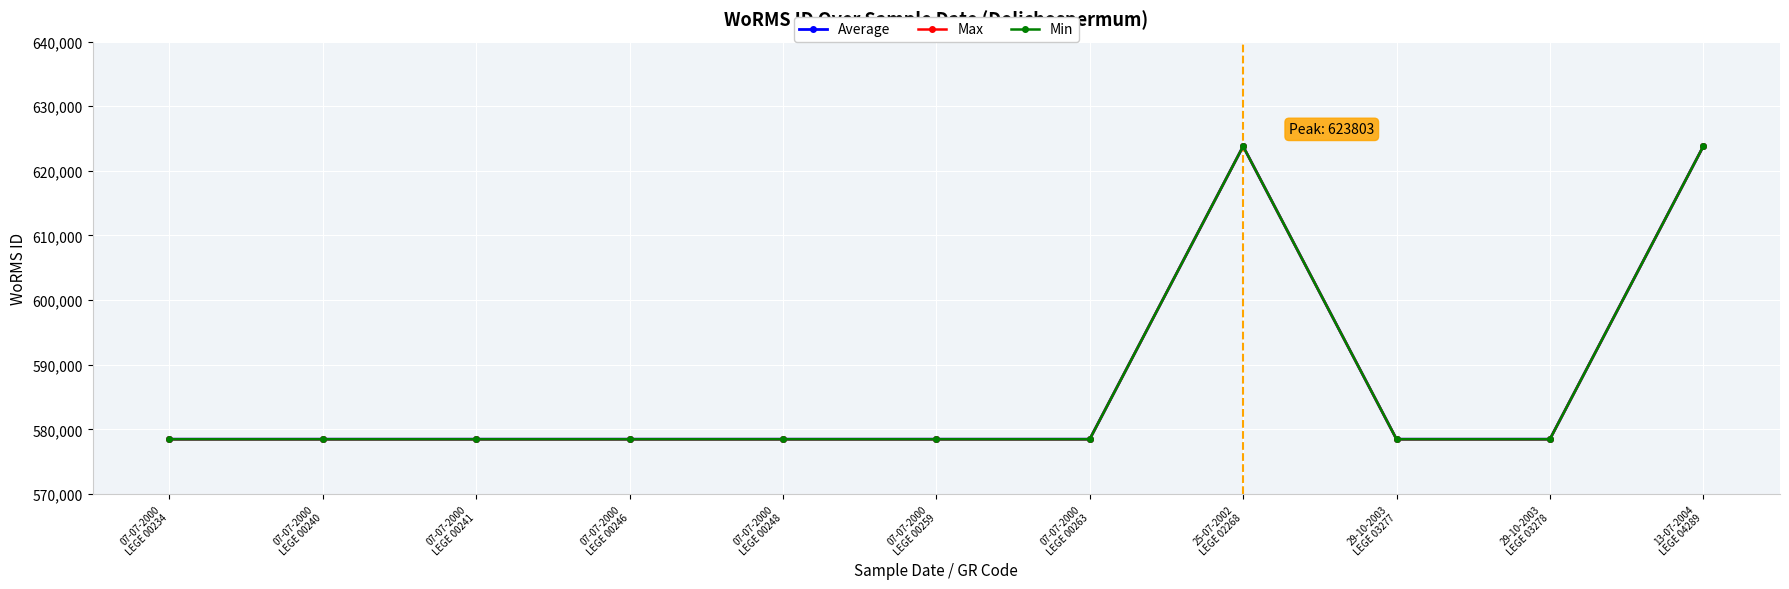

Is this an area chart (filled region under the line)?

No